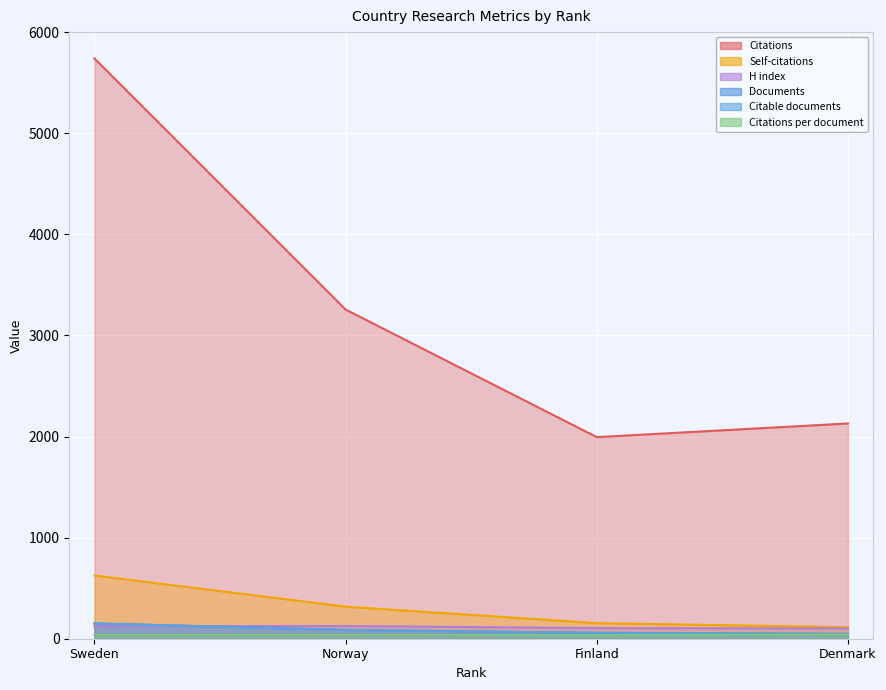

Which category has the lowest value in the Documents series?

Denmark